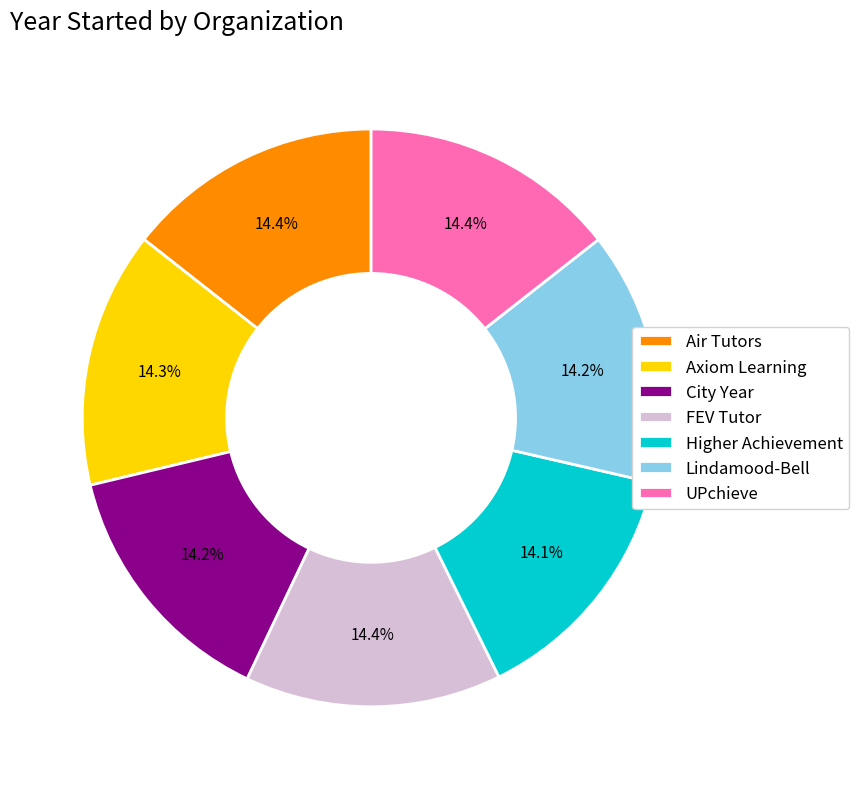

What is the ratio of the value at Lindamood-Bell to the value at Higher Achievement?

1.0